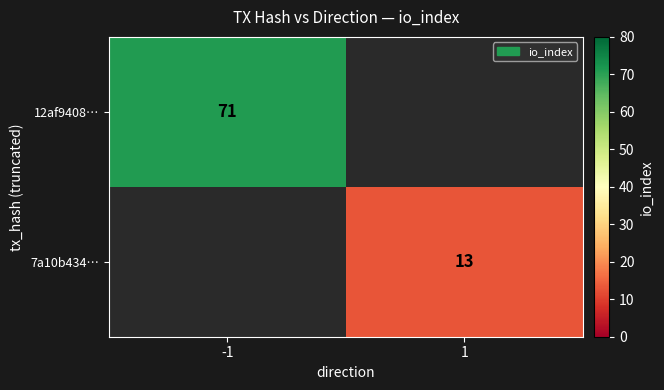

The 7a10b434… series shows 13 at 1. True or false?

True